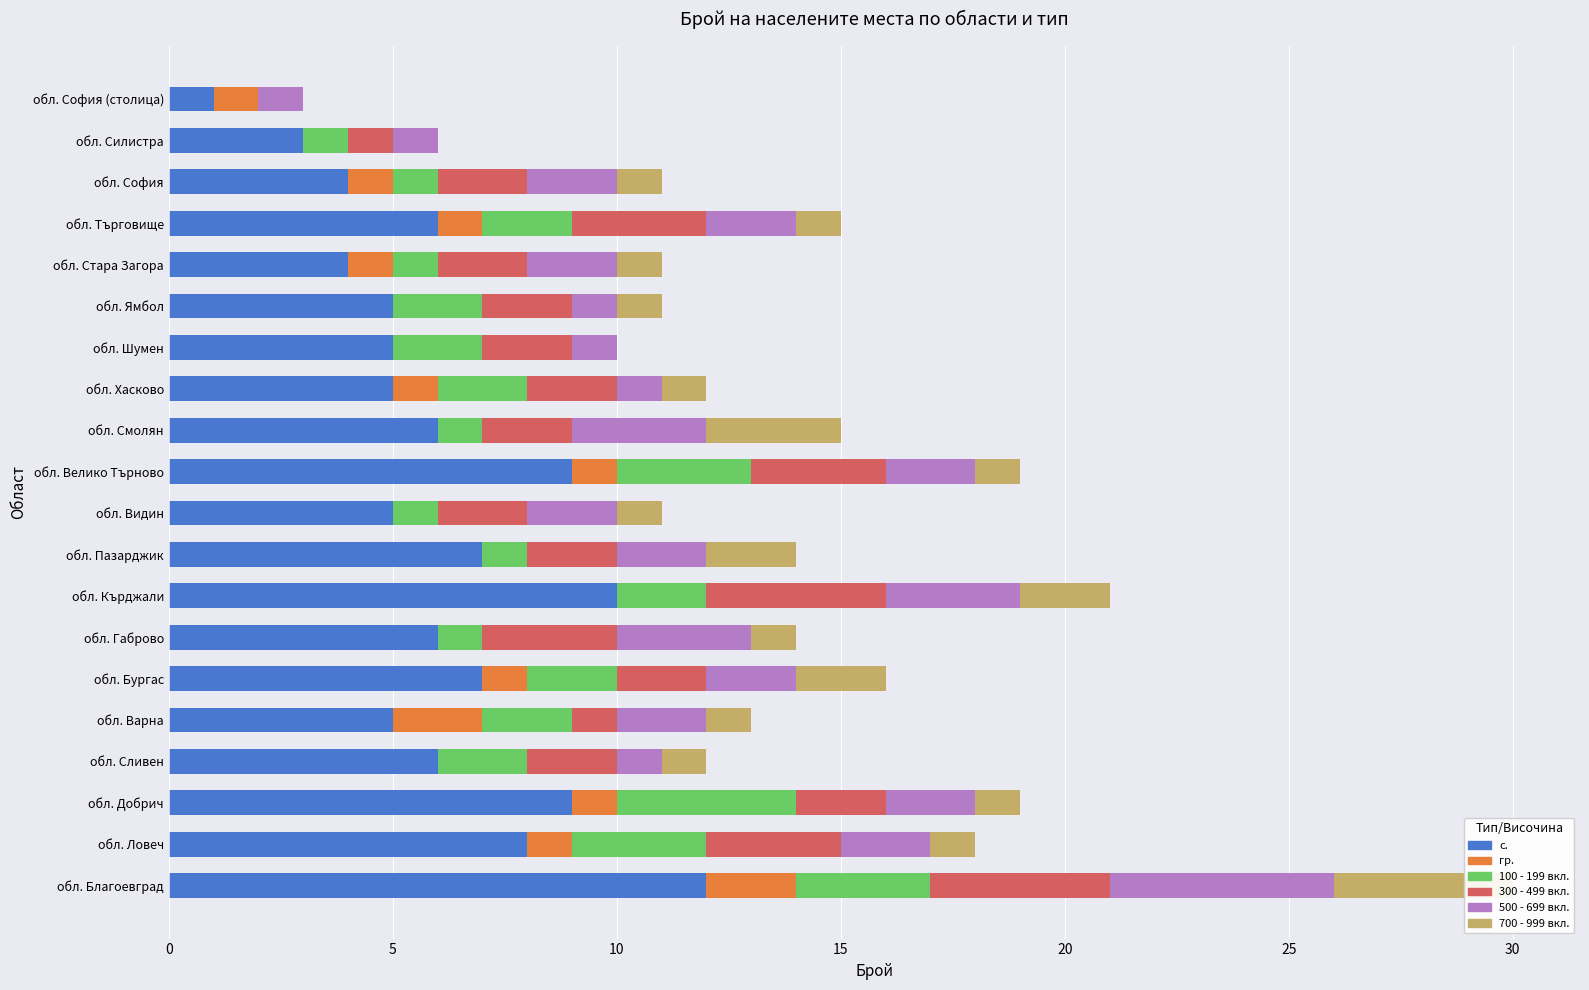

How many groups of bars are there?

20